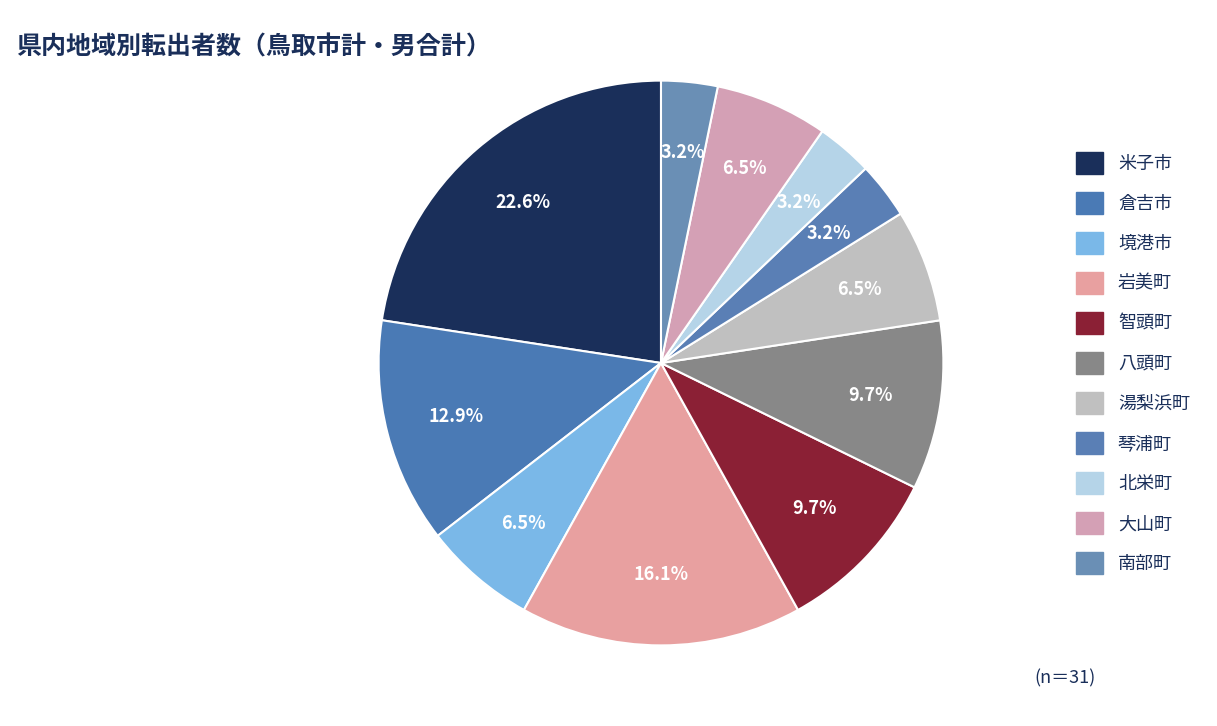

How many slices are in this pie chart?

11